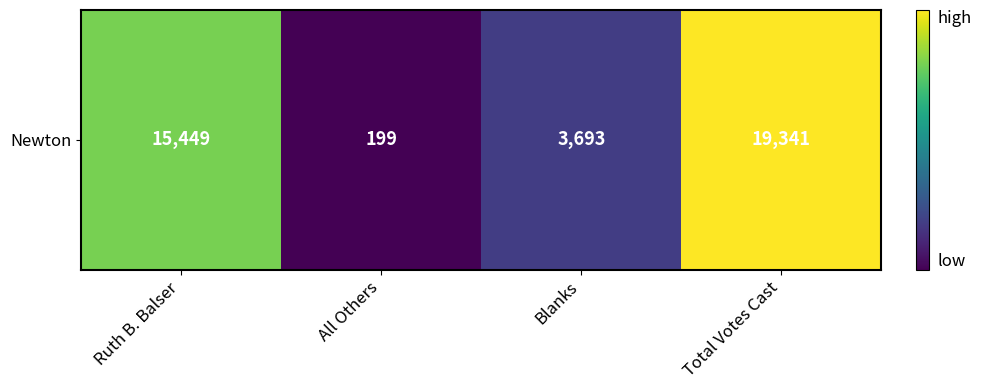

Rank the categories by value from lowest to highest.

All Others, Blanks, Ruth B. Balser, Total Votes Cast